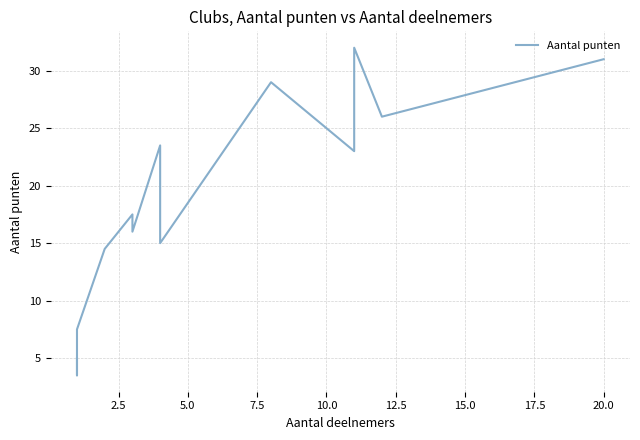

What is the smallest value displayed?

3.5